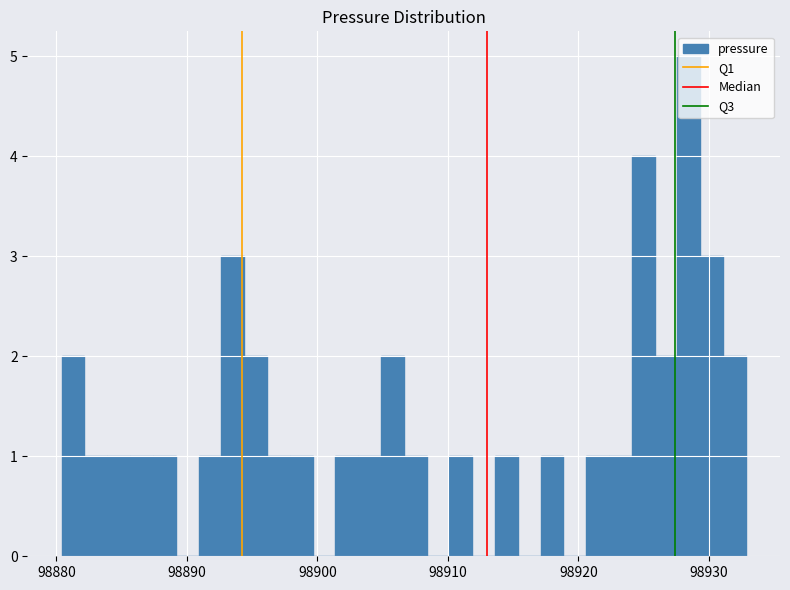

Read against the x-axis, roughly where is the centre of the tallest bar?

98928